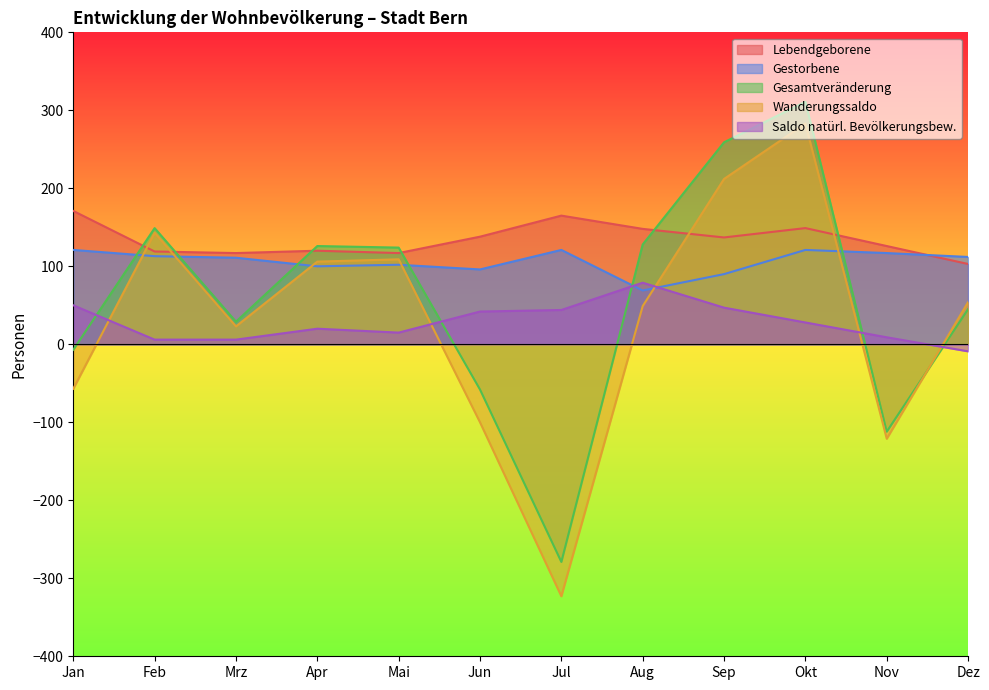

At which category does Gestorbene reach its first local valley?

Apr